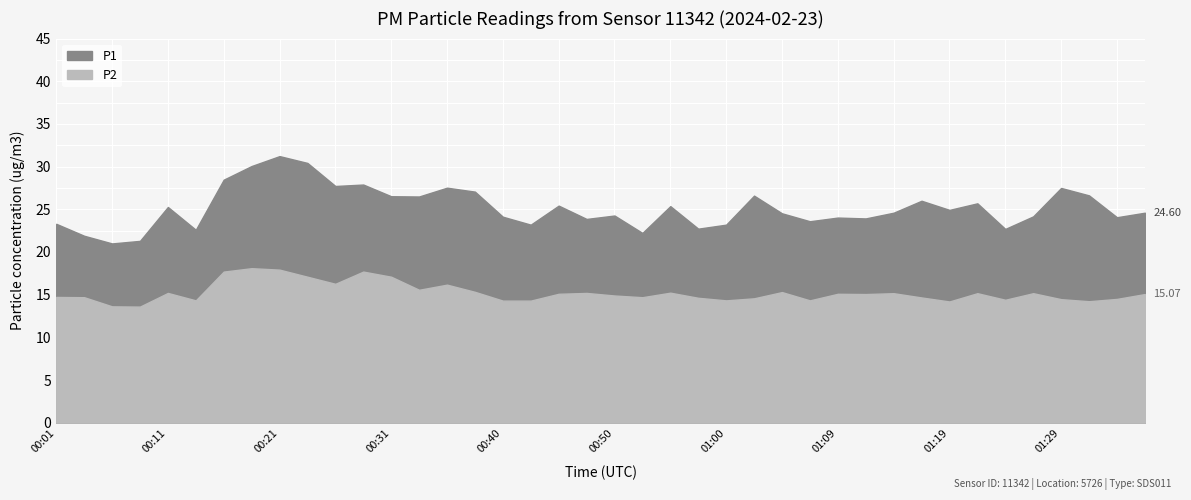

What is the total value across all series at 00:45?

40.5